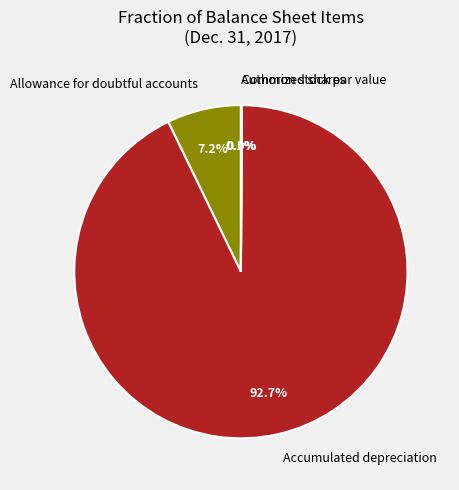

What is the largest slice in the pie chart?

Accumulated depreciation